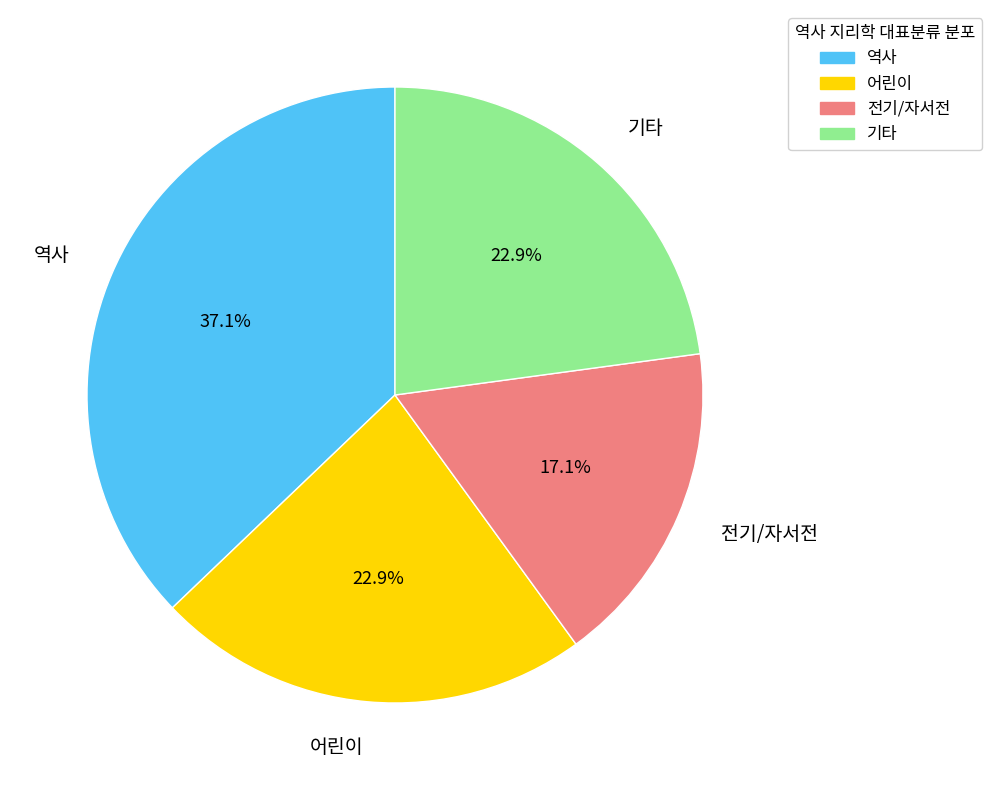

What percentage is NOT represented by 역사?

62.9%